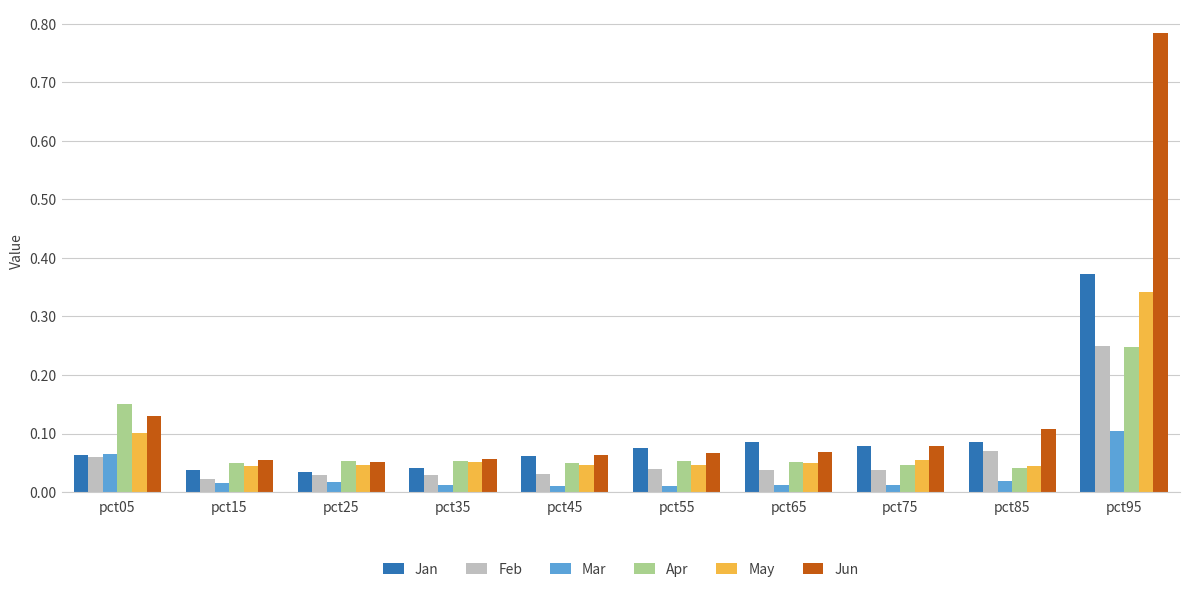

At which label does Feb reach its peak?

pct95